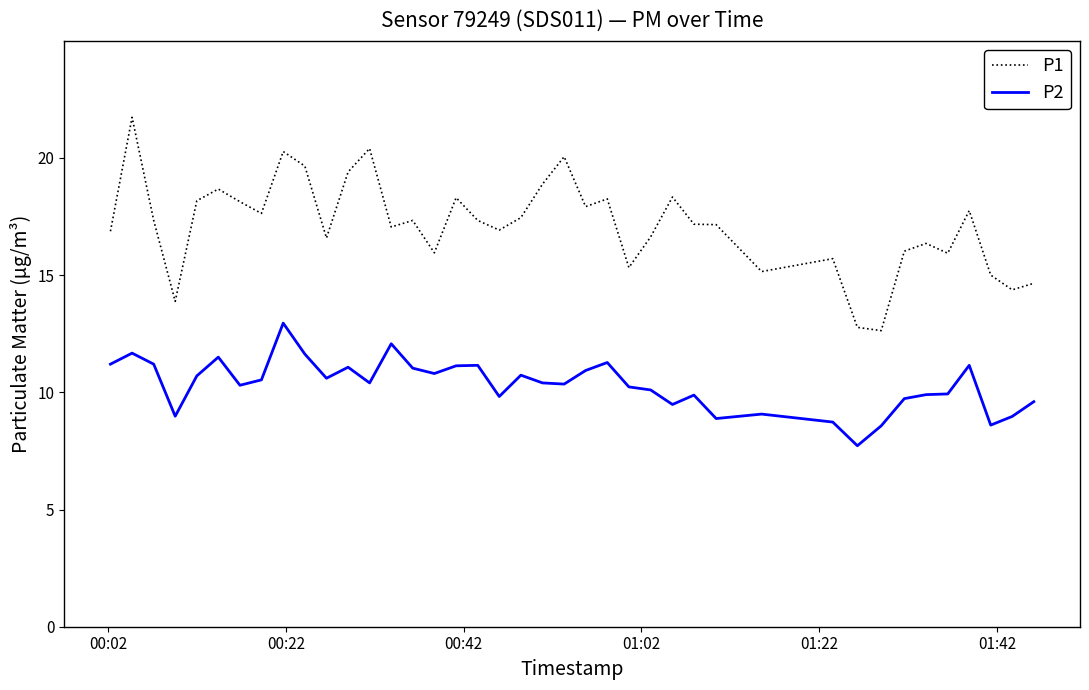

Which series has the widest spread of values?

P1